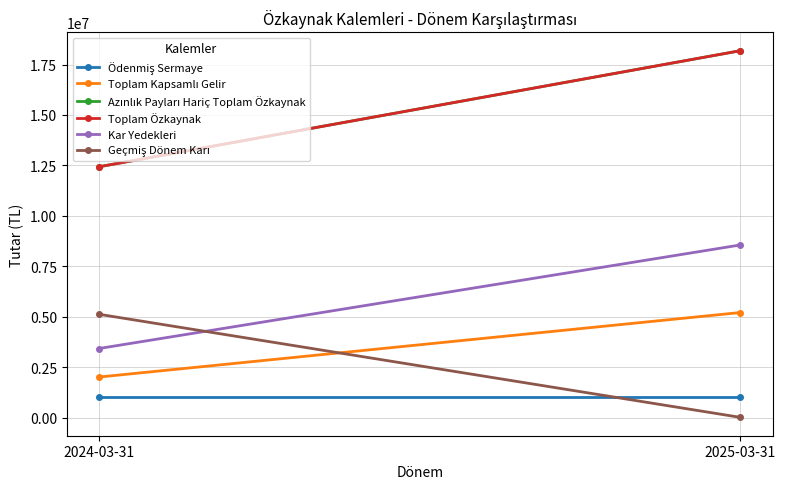

Which series has the largest total across all categories?

Azınlık Payları Hariç Toplam Özkaynak